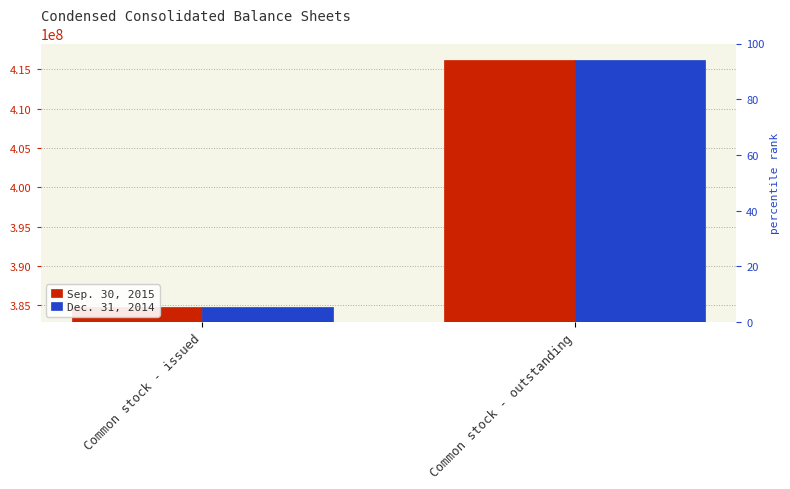

True or false: Sep. 30, 2015 has a value of 205168582 at Common stock - issued.

False